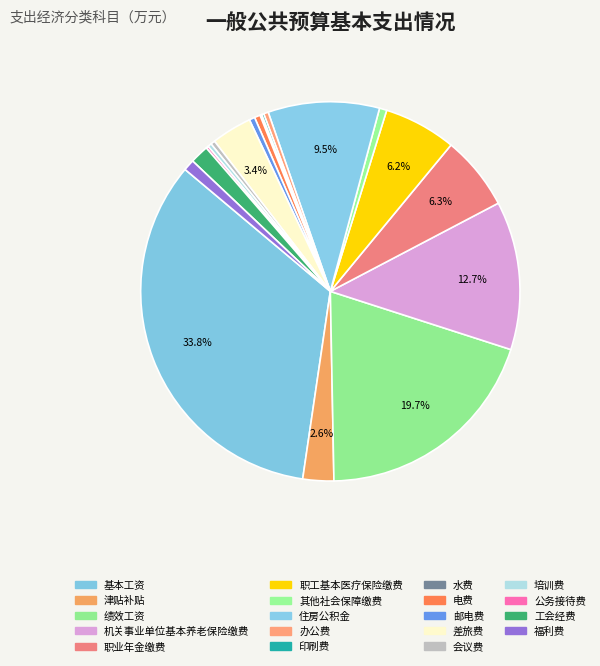

Rank the categories by value from highest to lowest.

基本工资, 绩效工资, 机关事业单位基本养老保险缴费, 住房公积金, 职业年金缴费, 职工基本医疗保险缴费, 差旅费, 津贴补贴, 工会经费, 福利费, 其他社会保障缴费, 电费, 邮电费, 办公费, 会议费, 培训费, 公务接待费, 印刷费, 水费